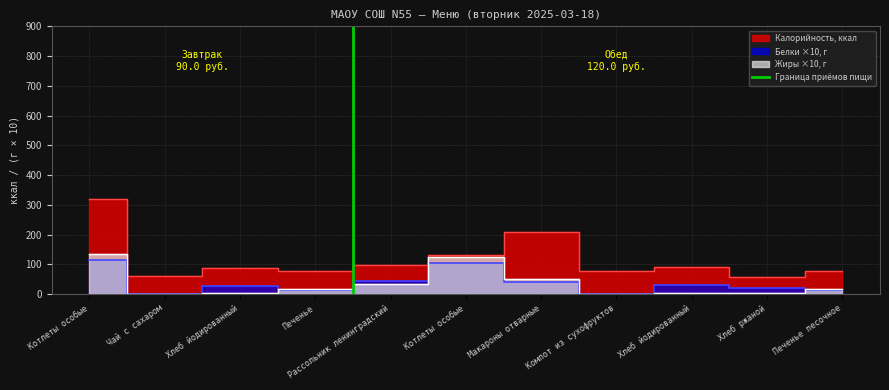

How many values are between 0 and 1?

2